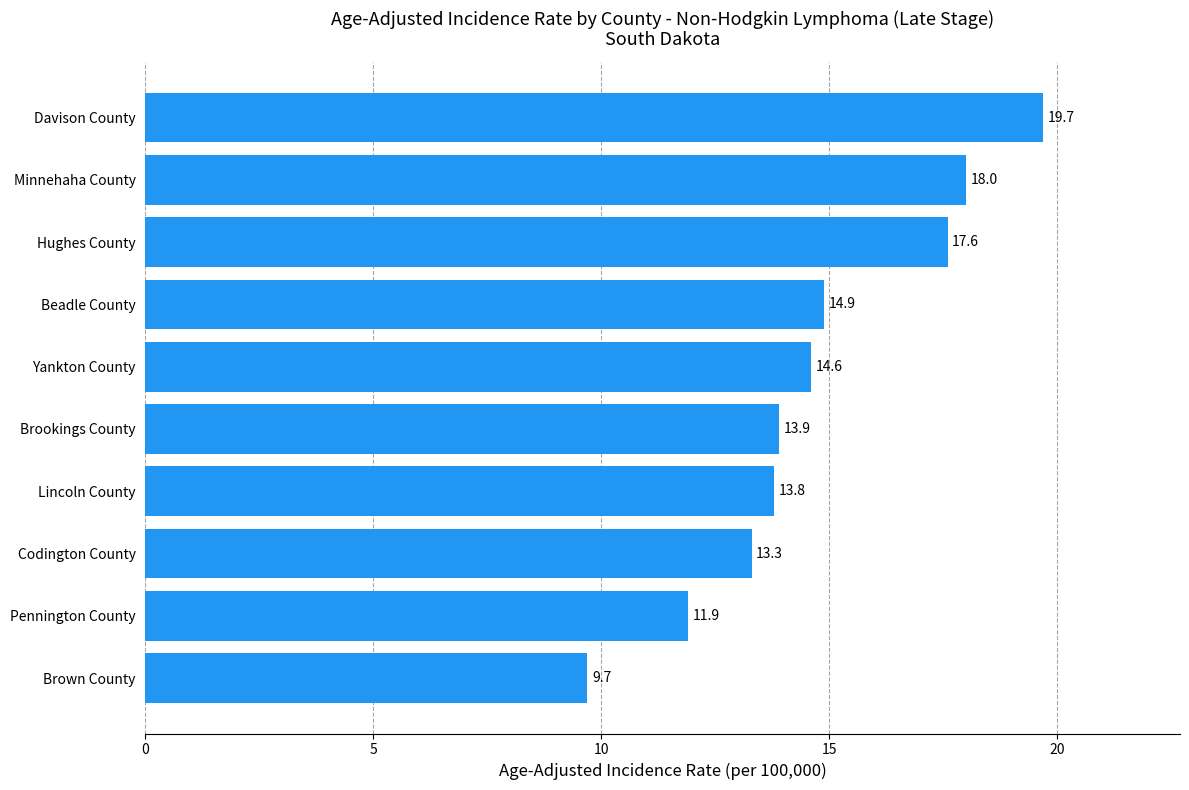

Rank the categories by value from lowest to highest.

Brown County, Pennington County, Codington County, Lincoln County, Brookings County, Yankton County, Beadle County, Hughes County, Minnehaha County, Davison County